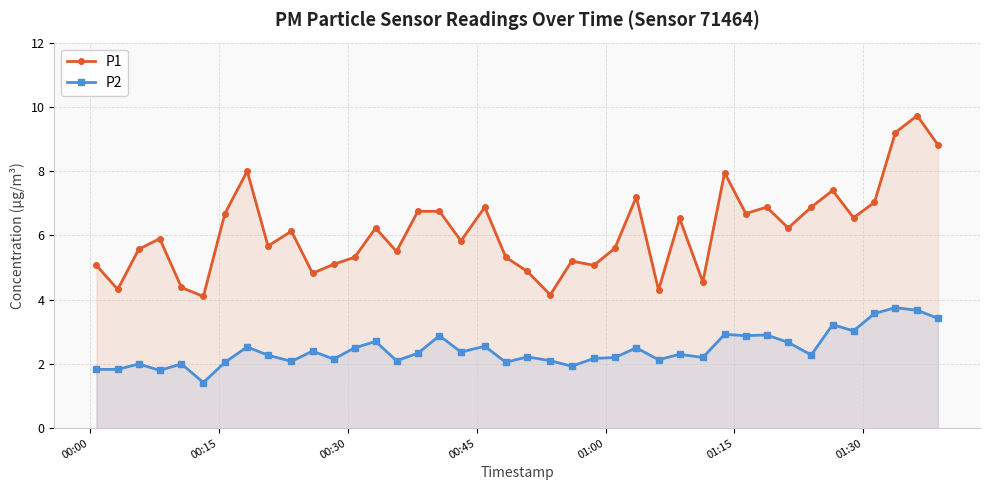

What is the sum of all P1 values?

245.2